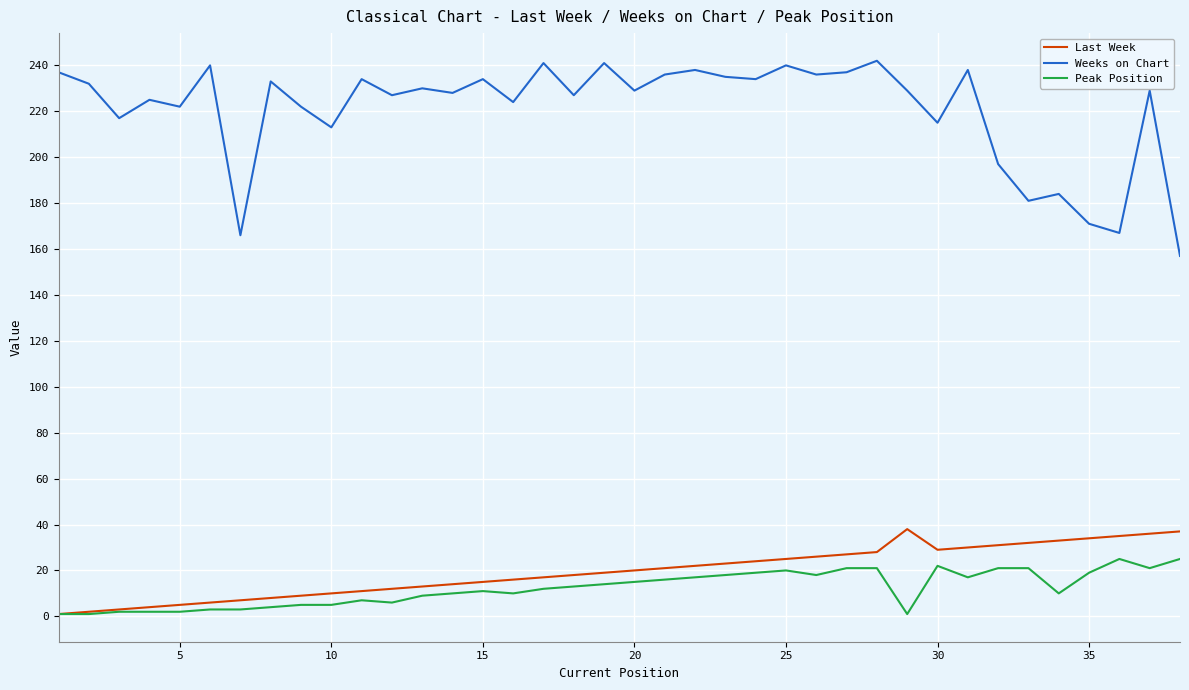

What is the maximum value for Last Week?

38